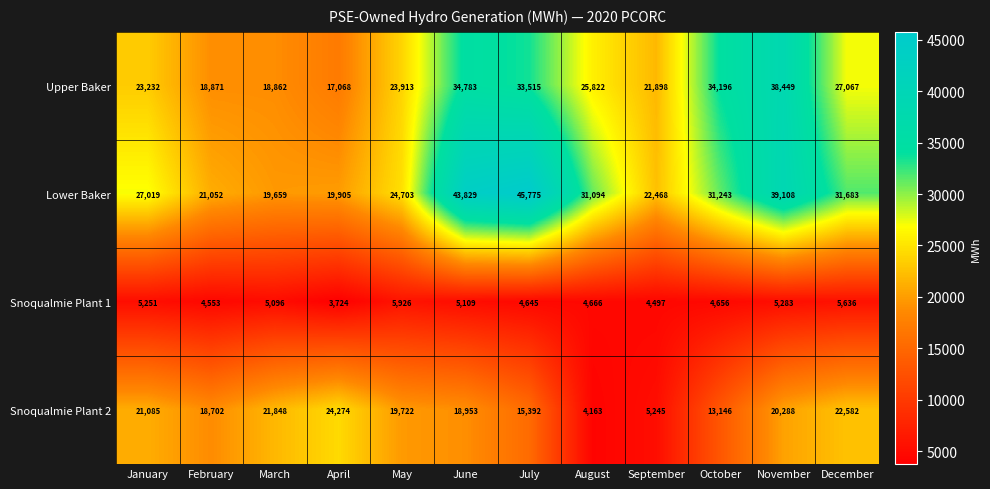

What is the difference between the Lower Baker values at June and December?

12146